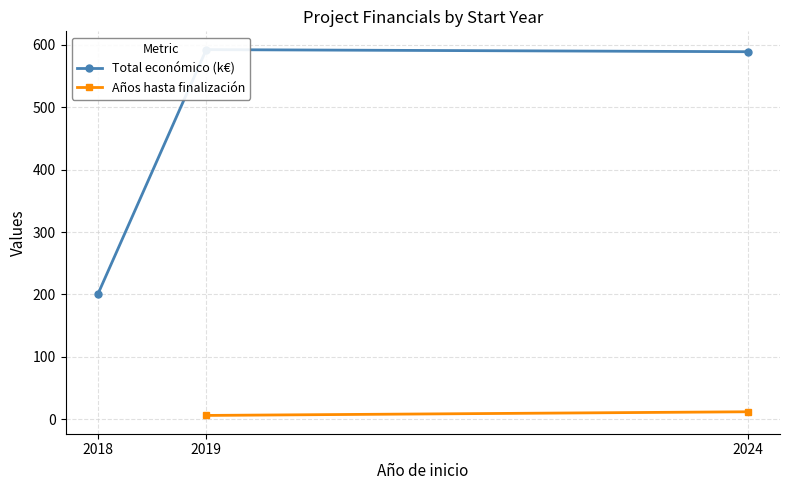

At how many categories does at least one series exceed 226?

2